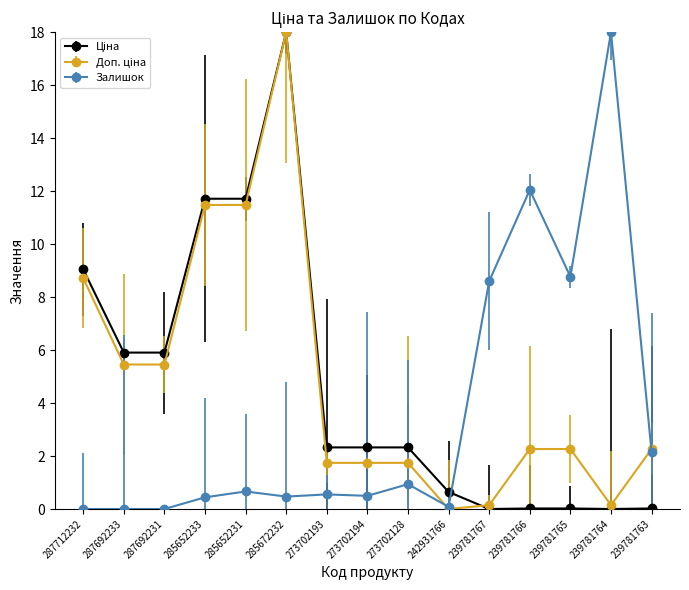

What is the maximum value for Залишок?

18.0